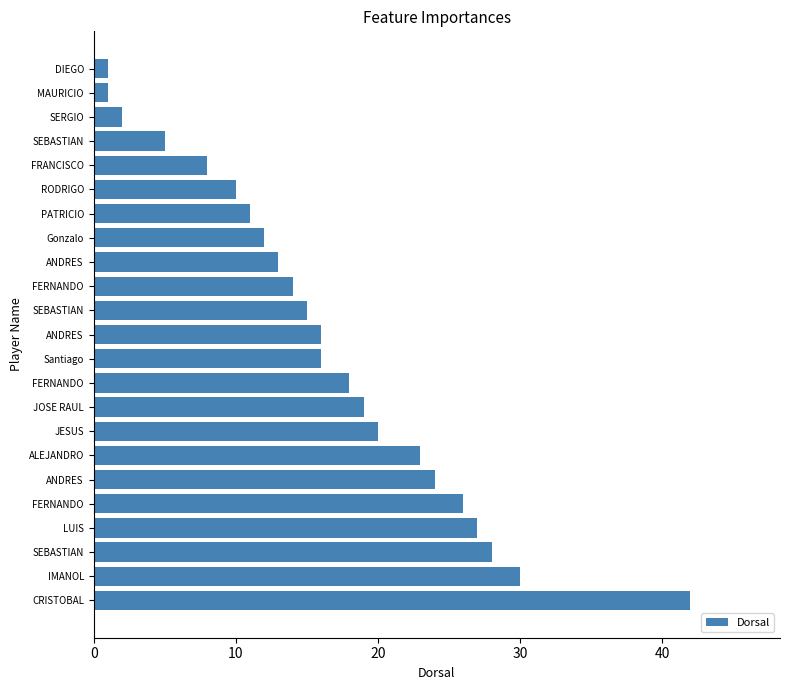

How many data points are less than 16?

11